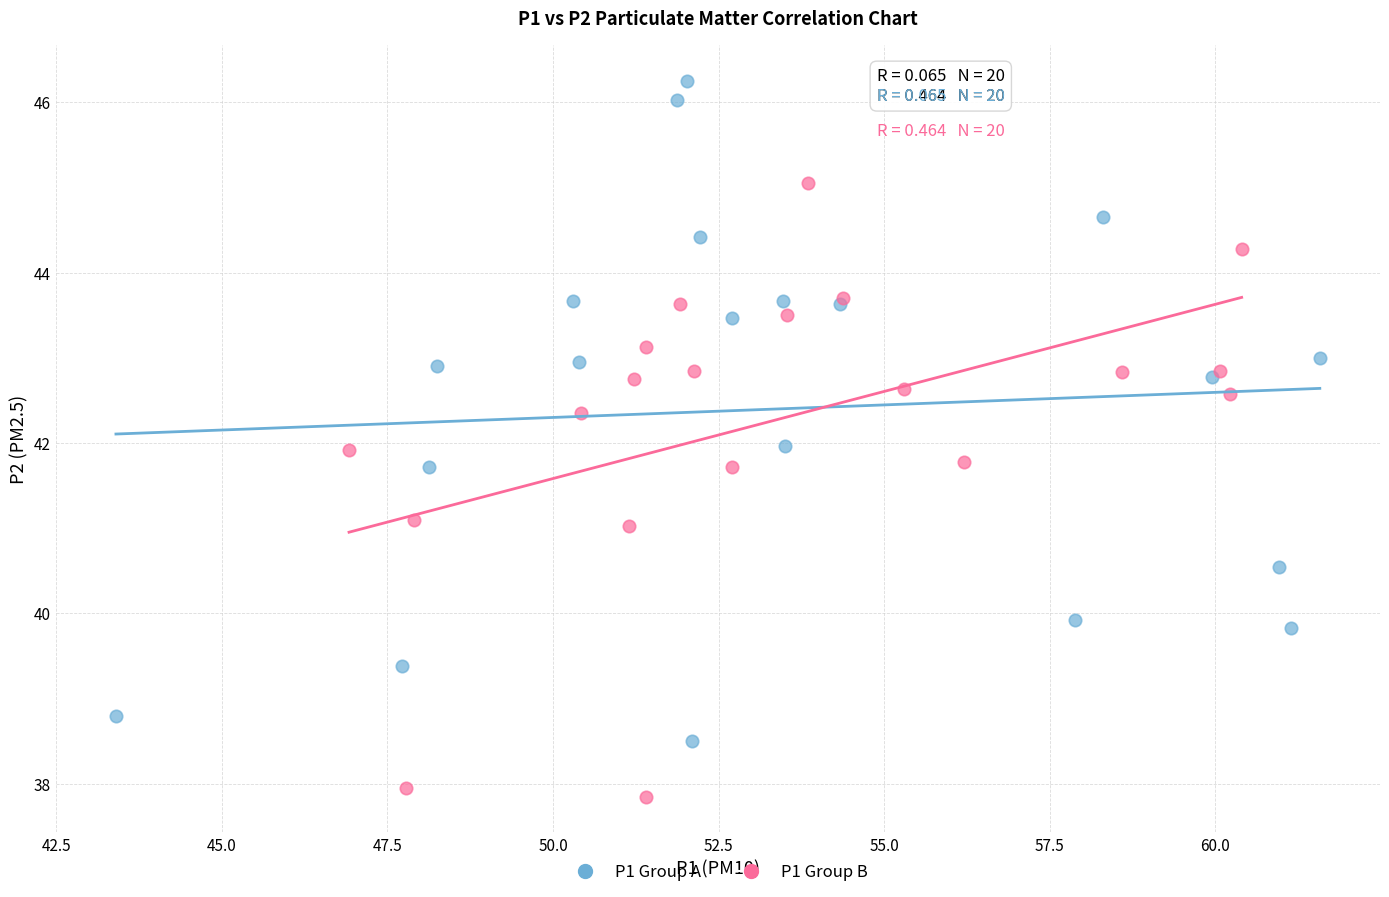

Which series has the largest Y range (max minus min)?

P1 Group A